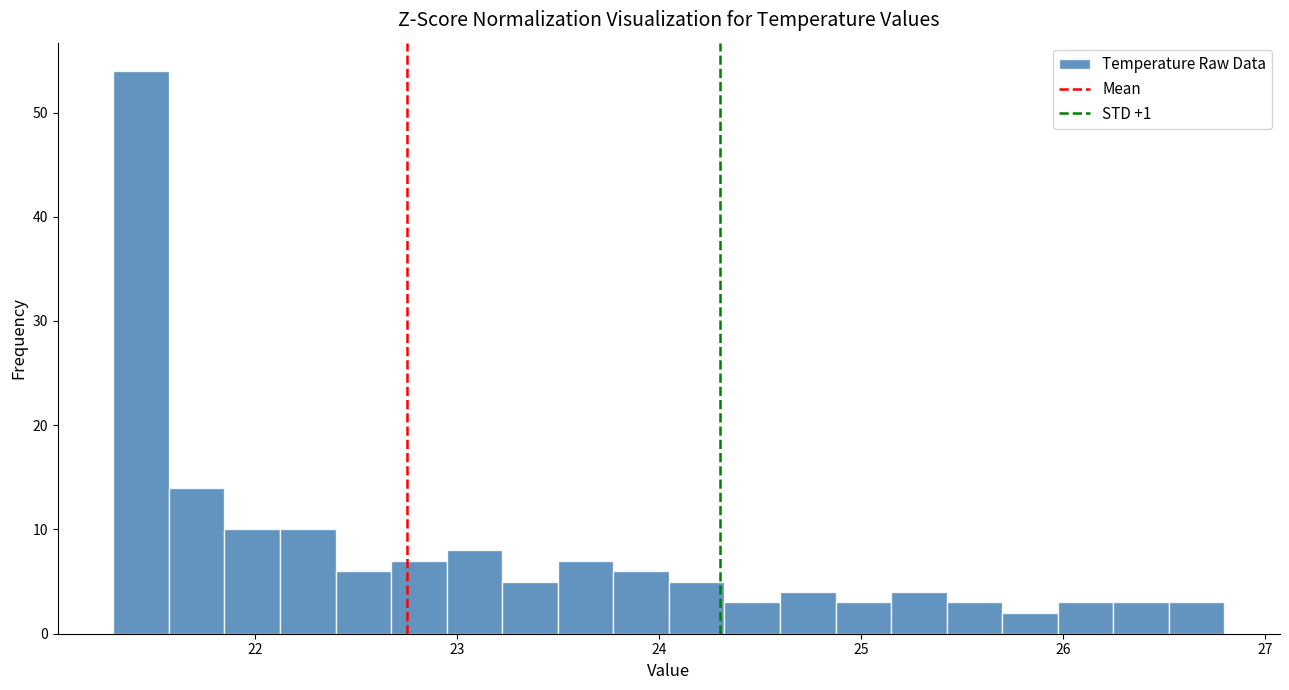

Around what value on the x-axis is the tallest bar? Give the approximate position of its centre, as read against the axis.

21.4